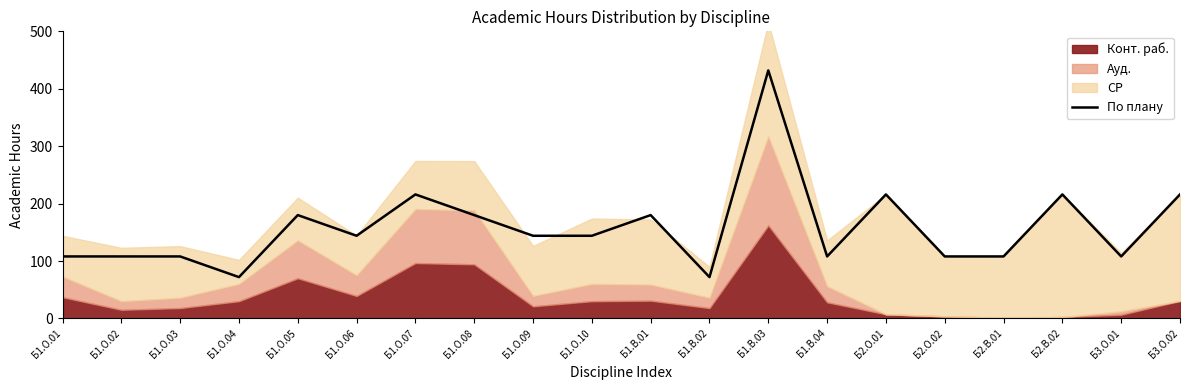

How many values are between 108 and 216?

17